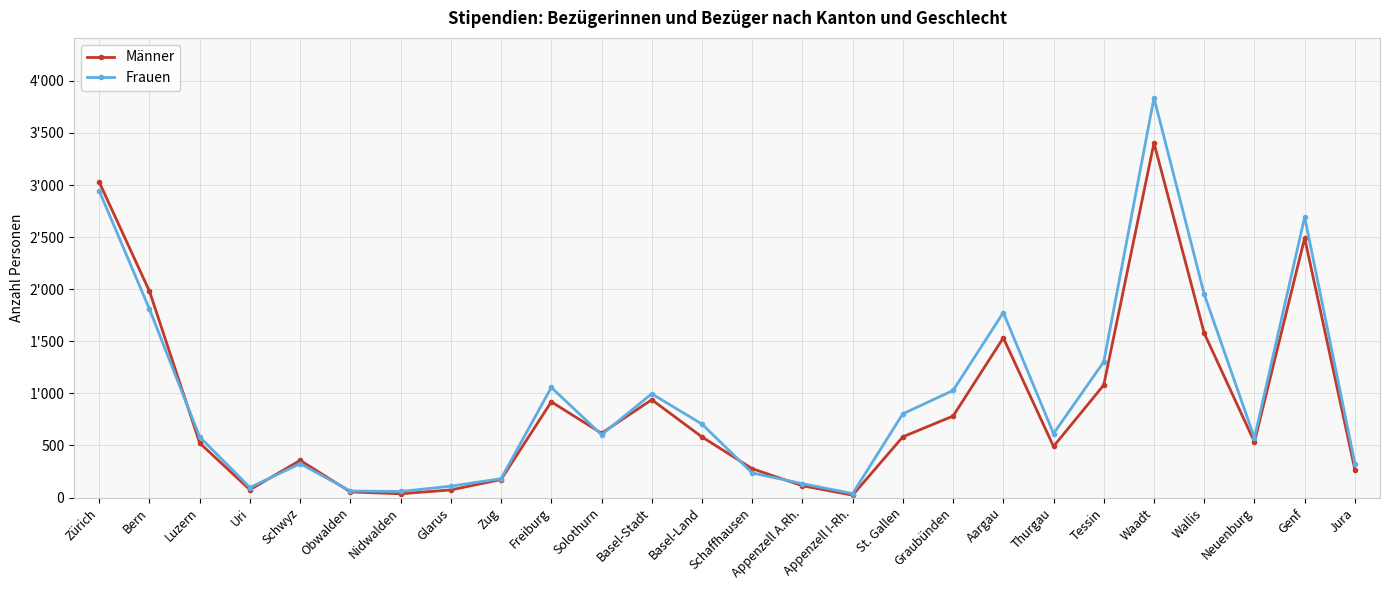

Does the chart have visible grid lines?

Yes